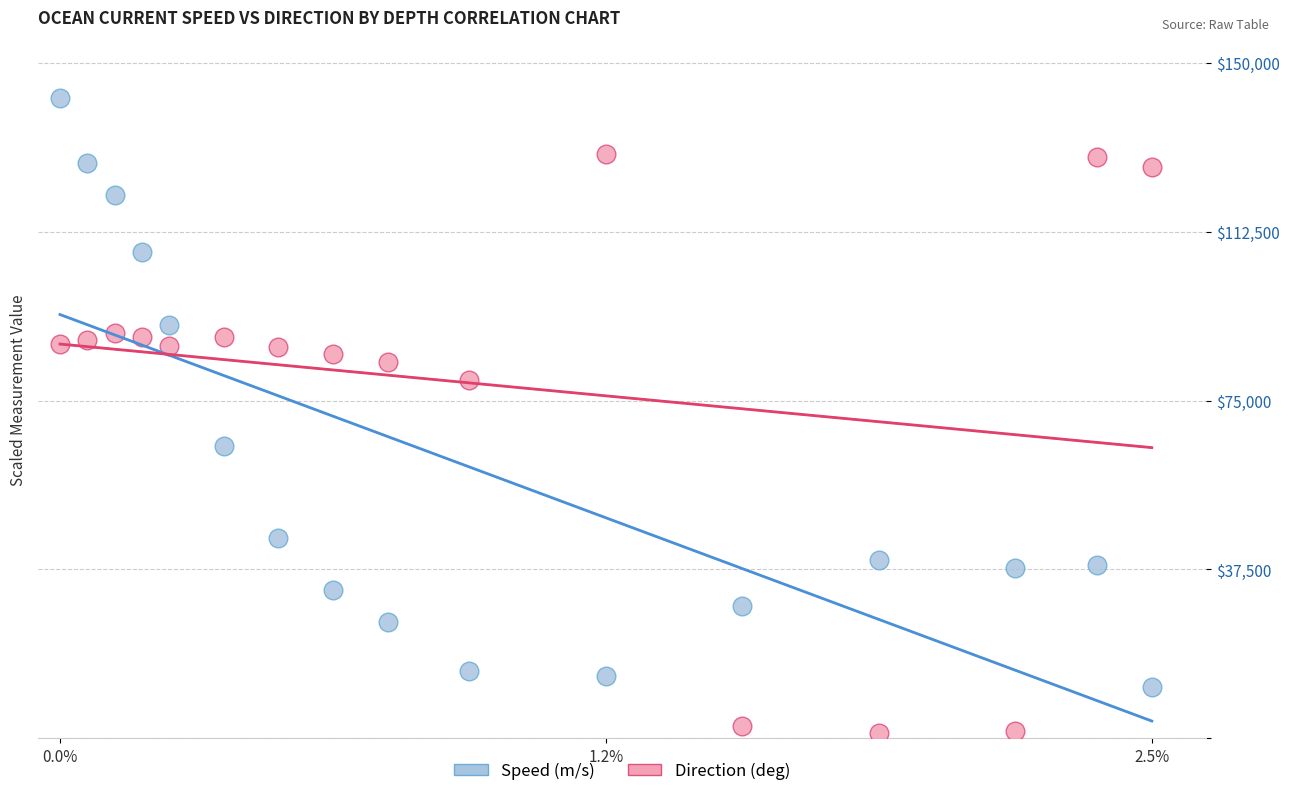

Across all data points, what is the range of Y values (max minus min)?

141062.5